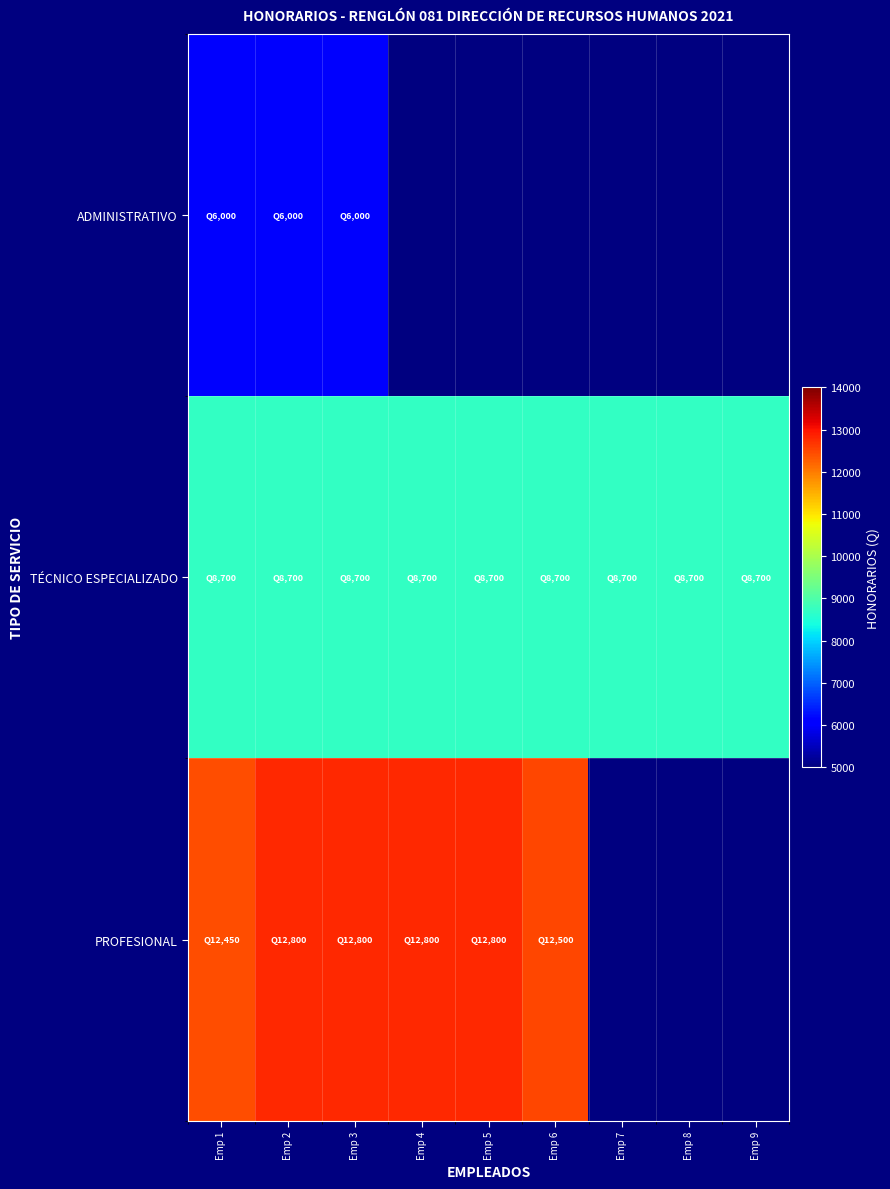

What is the difference between the maximum and minimum values in the PROFESIONAL series?

350.0